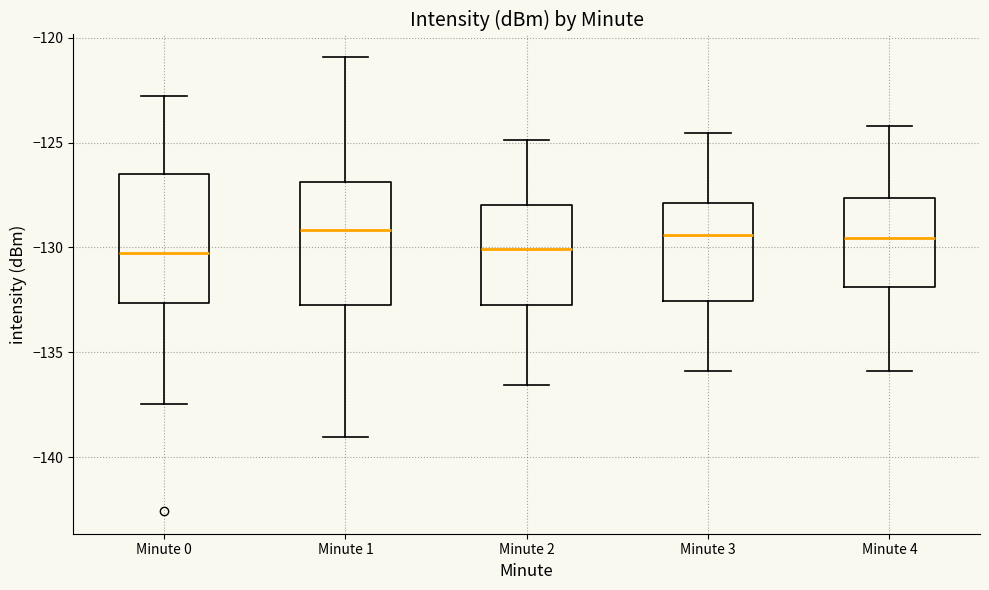

Reading left to right, read every box against the y-axis: the position of its median line, the range the box covers, and the ends of its whiskers. The values are not printed on the chart, so give them approximately, as read against the axis.

Minute 0: median -130.5, box -132.5 to -126.5, whiskers -137.5 to -123.0
Minute 1: median -129.0, box -132.5 to -127.0, whiskers -139.0 to -121.0
Minute 2: median -130.0, box -132.5 to -128.0, whiskers -136.5 to -125.0
Minute 3: median -129.5, box -132.5 to -128.0, whiskers -136.0 to -124.5
Minute 4: median -129.5, box -132.0 to -127.5, whiskers -136.0 to -124.0